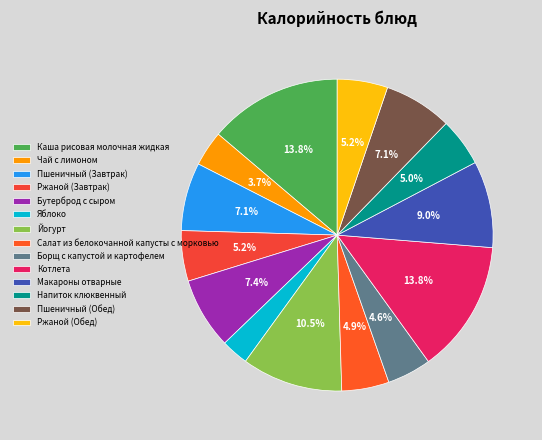

How many segments does this pie chart have?

14